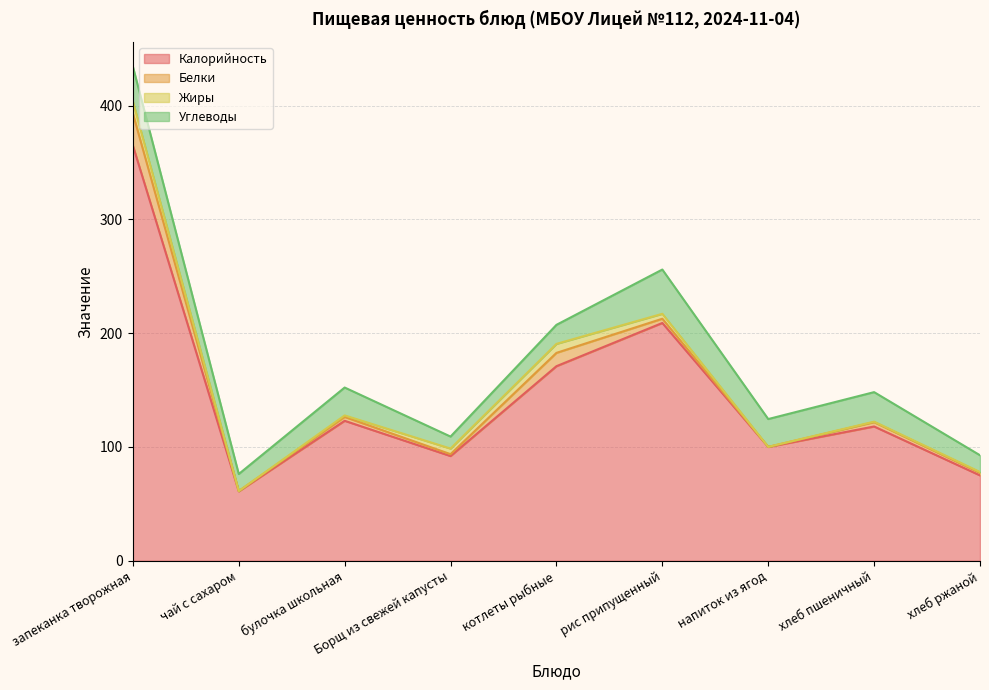

What is the total value across all series at хлеб пшеничный?

148.2